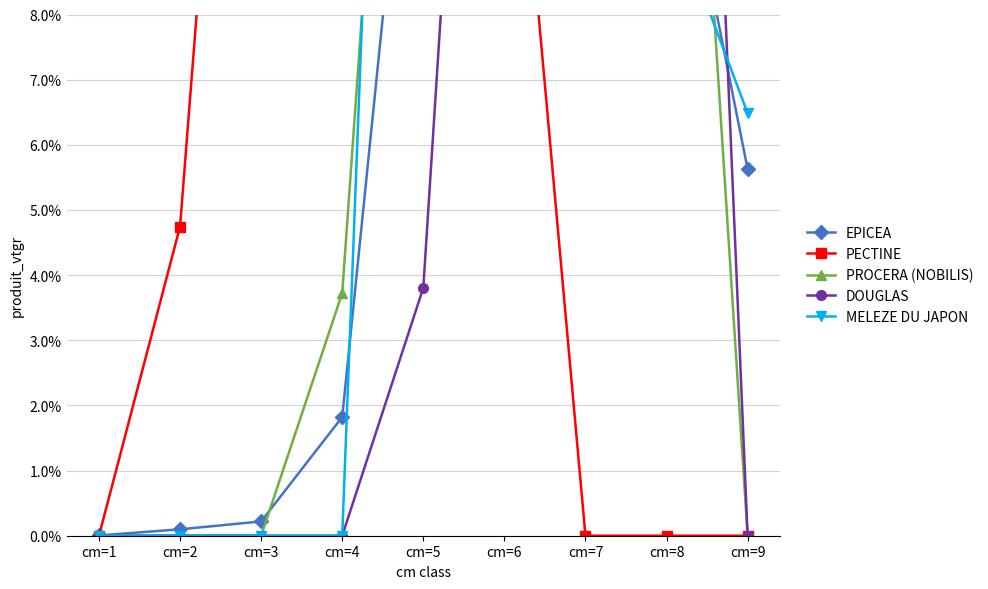

At which label does EPICEA reach its minimum?

cm=1